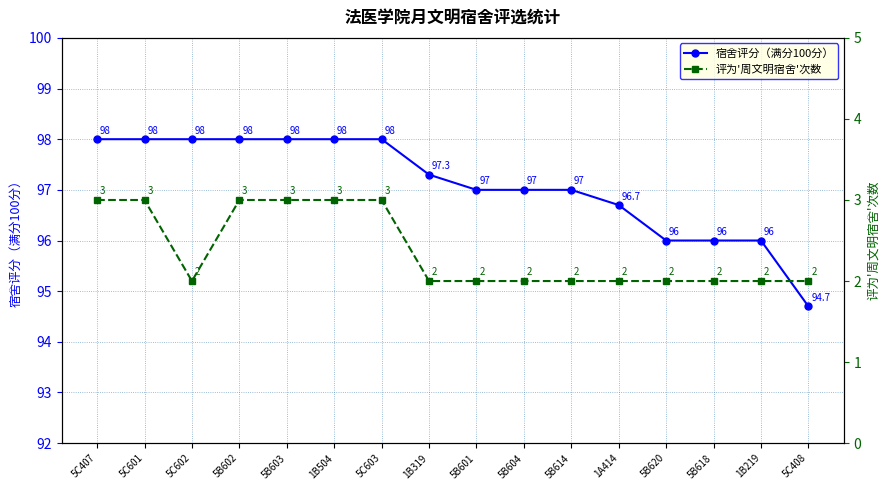

True or false: 宿舍评分（满分100分） and 评为'周文明宿舍'次数 cross at least once.

False